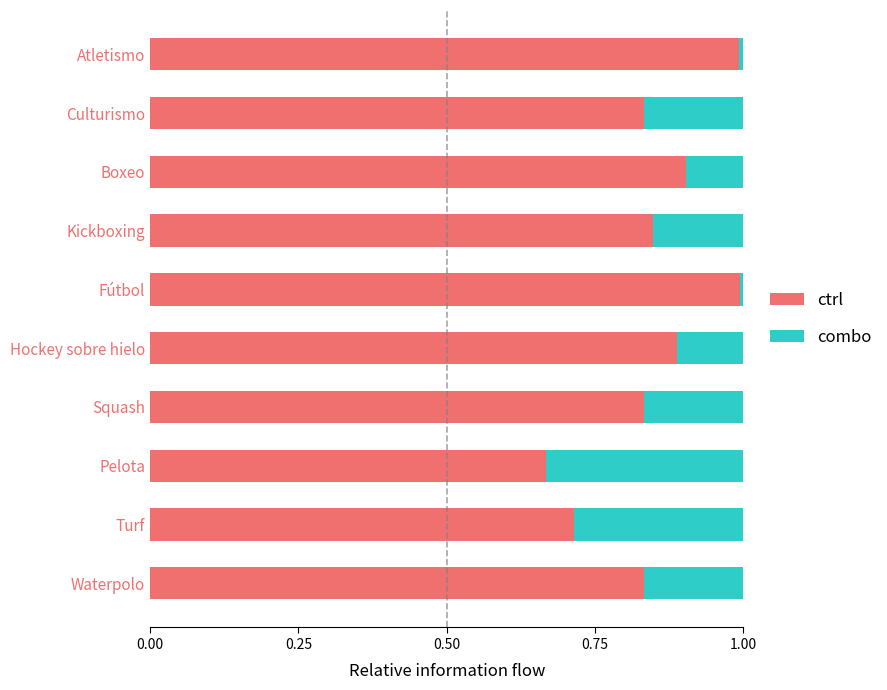

What is the sum of all ctrl values?

8.5